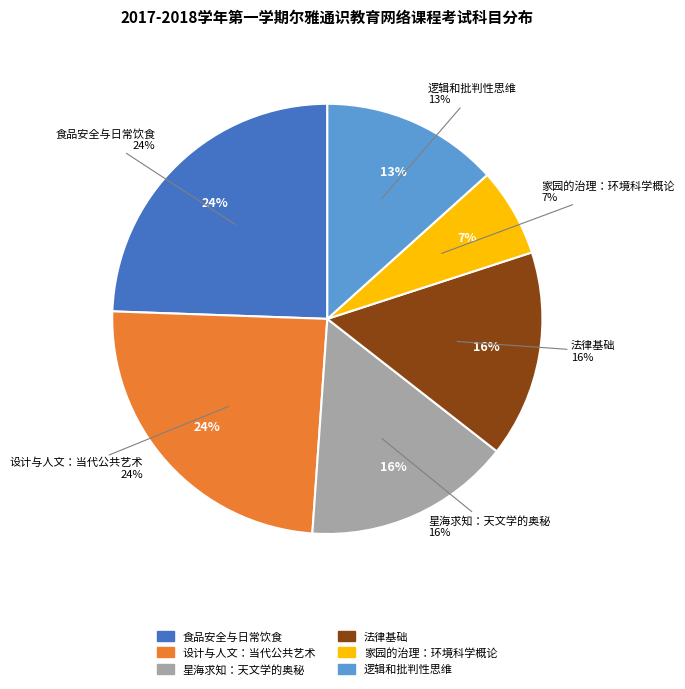

Count the number of slices in the pie.

6